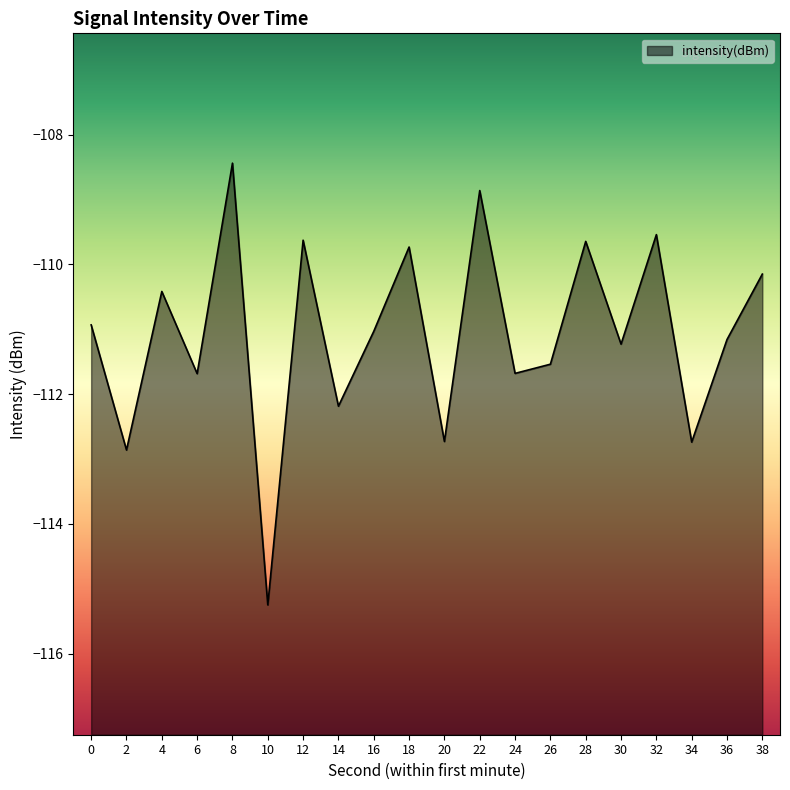

How many distinct data groups are displayed?

1